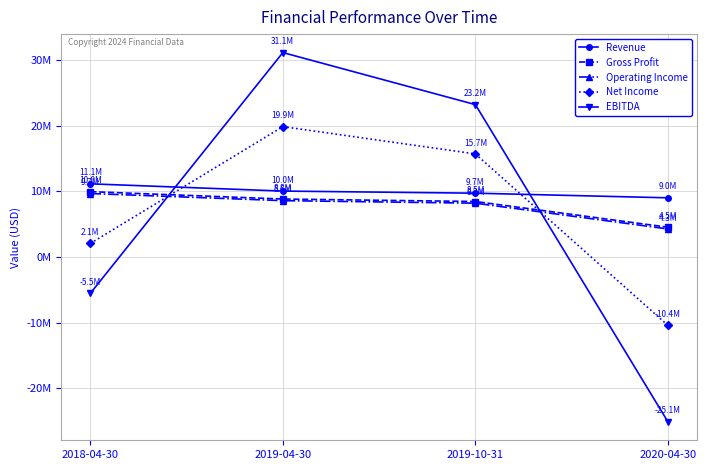

Is this an area chart (filled region under the line)?

No